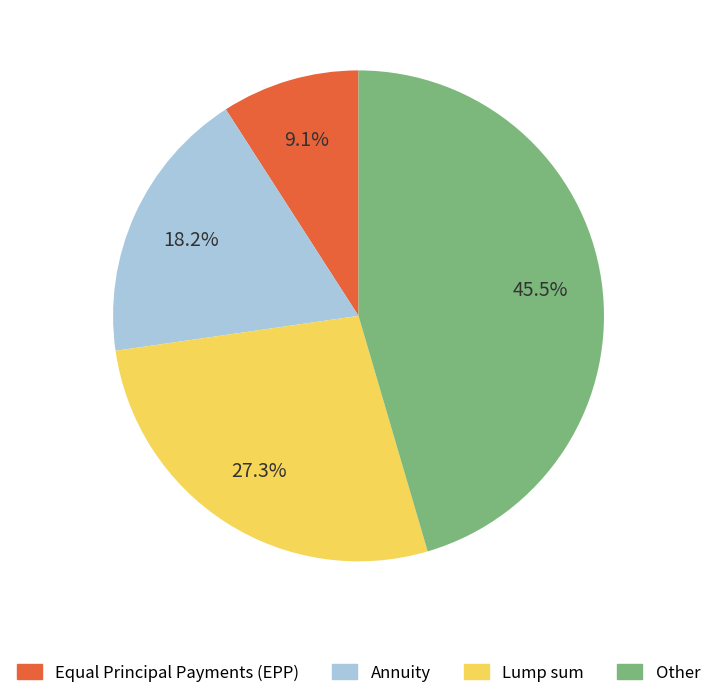

Does Annuity represent more than half of the total?

No